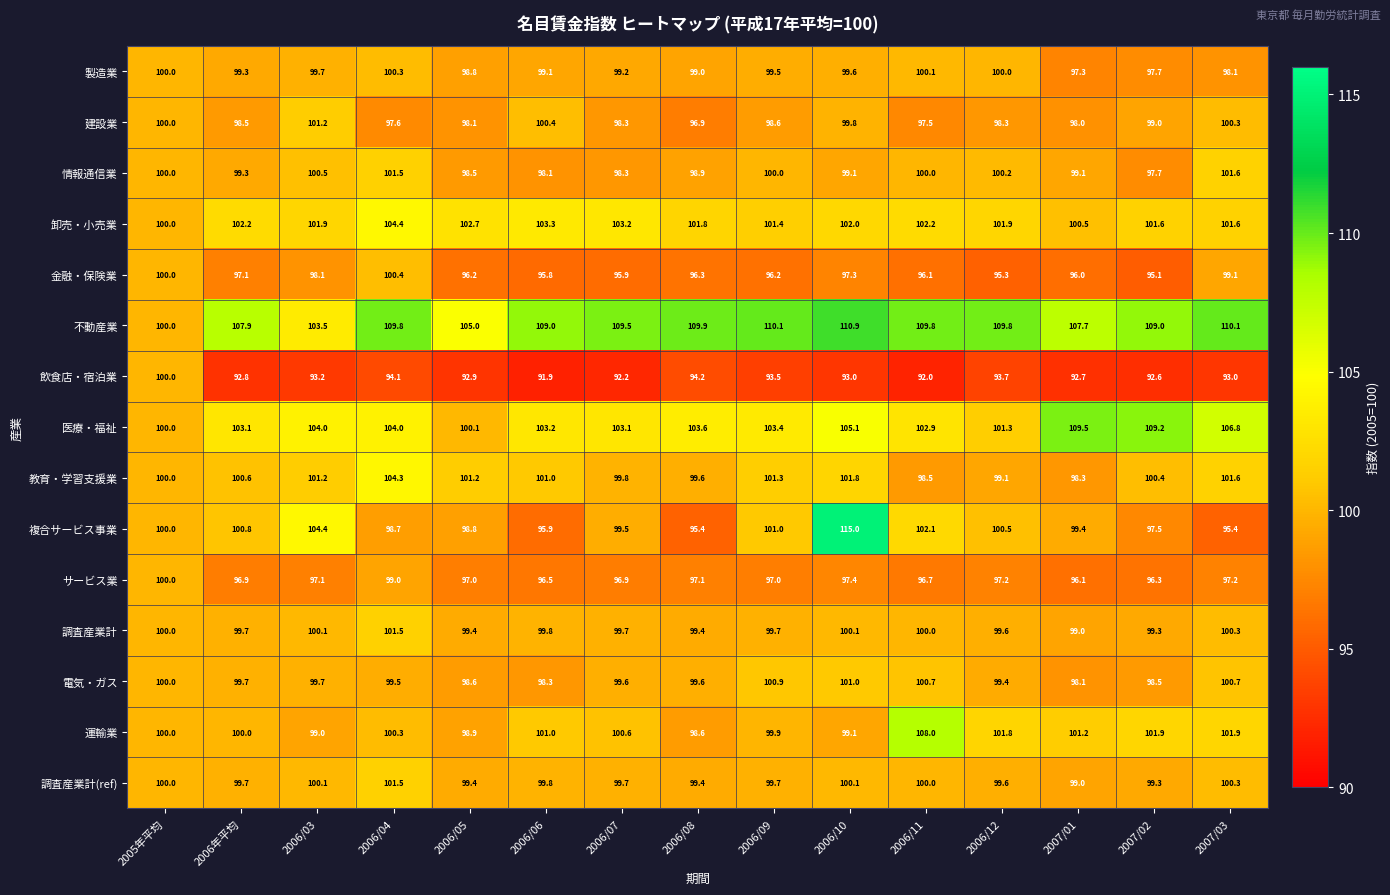

Which series has the largest total across all categories?

不動産業